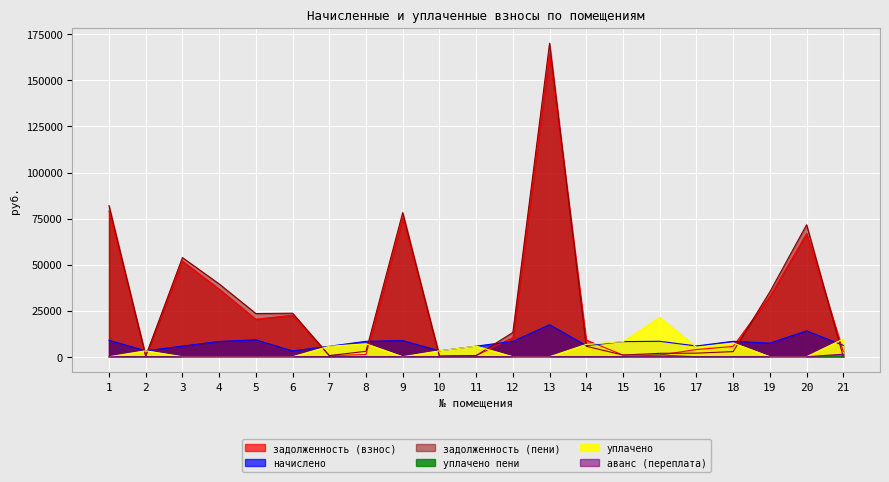

The аванс (переплата) series shows 0.0 at 17. True or false?

True